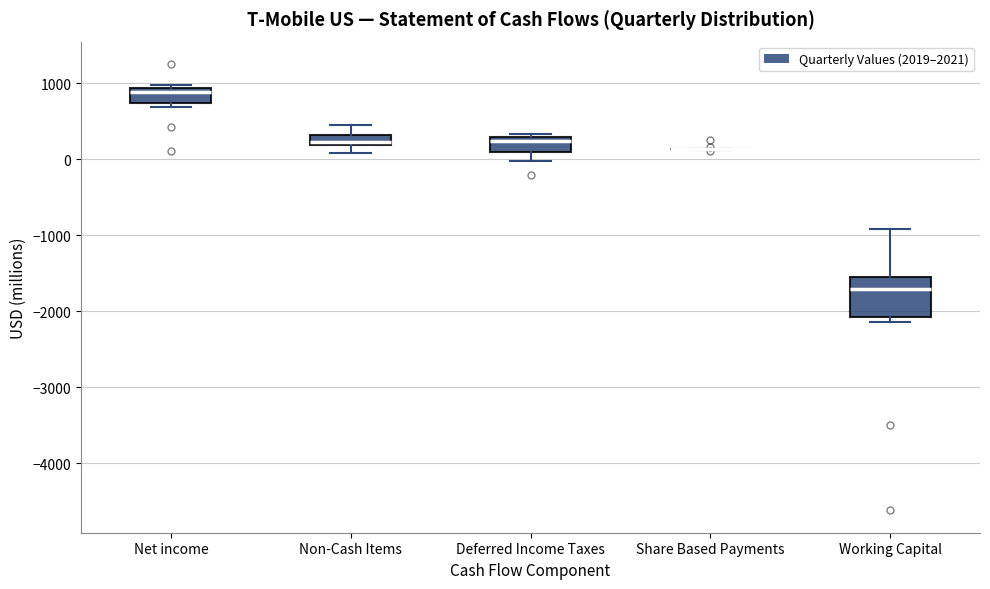

Where is the upper edge of the box for Working Capital on the y-axis? The values are not printed on the chart, so give them approximately, as read against the axis.

-1600